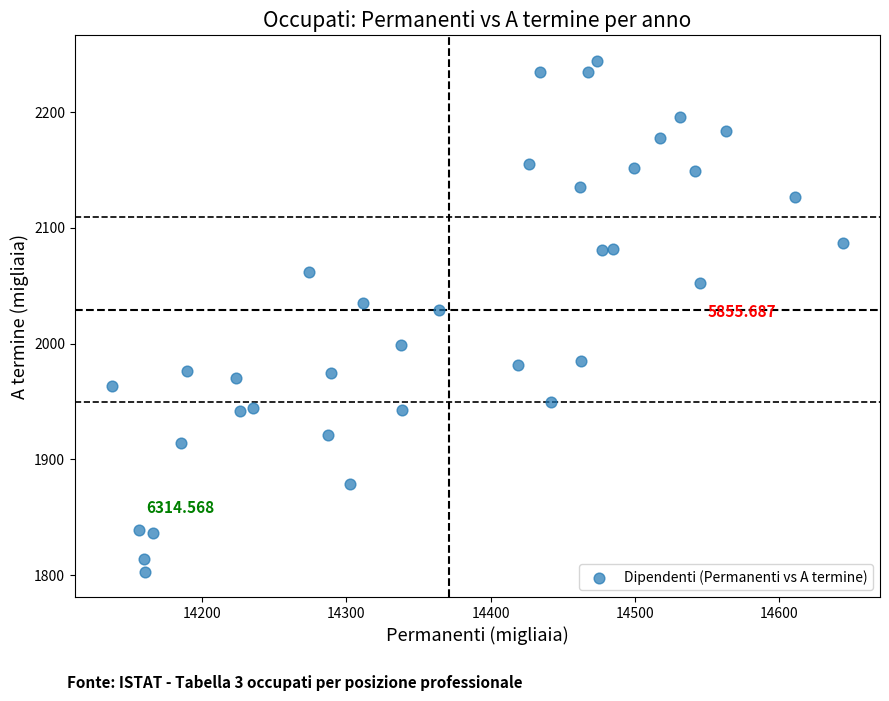

What is the range of X values (max minus min)?

507.3